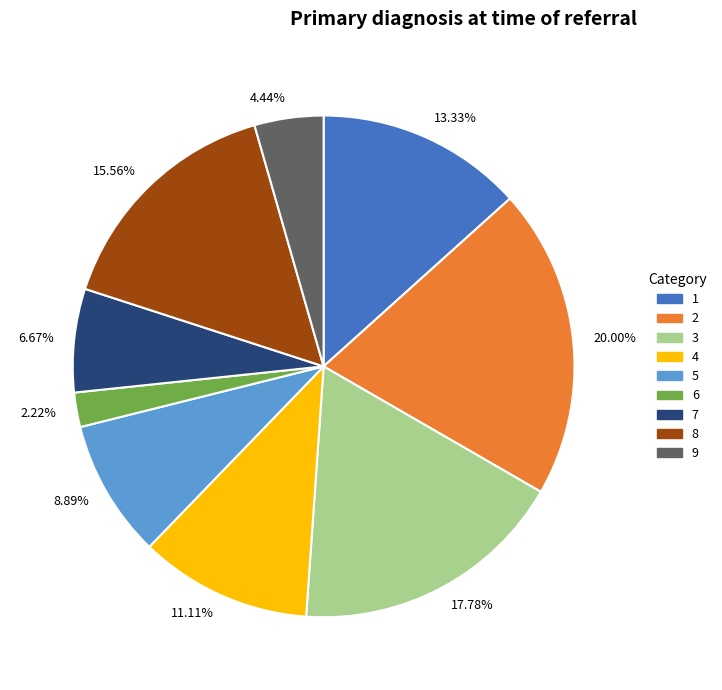

Do 4 and 5 together represent more than half of the pie?

No